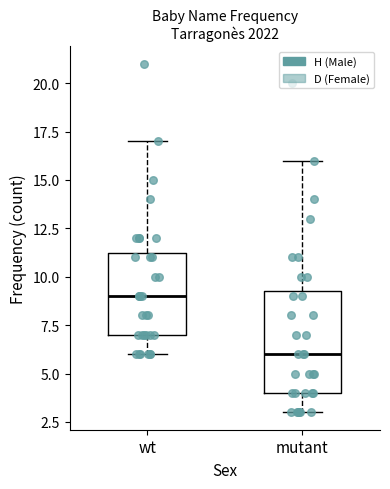

Where does the upper whisker of the box for mutant end on the y-axis? The values are not printed on the chart, so give them approximately, as read against the axis.

16.0